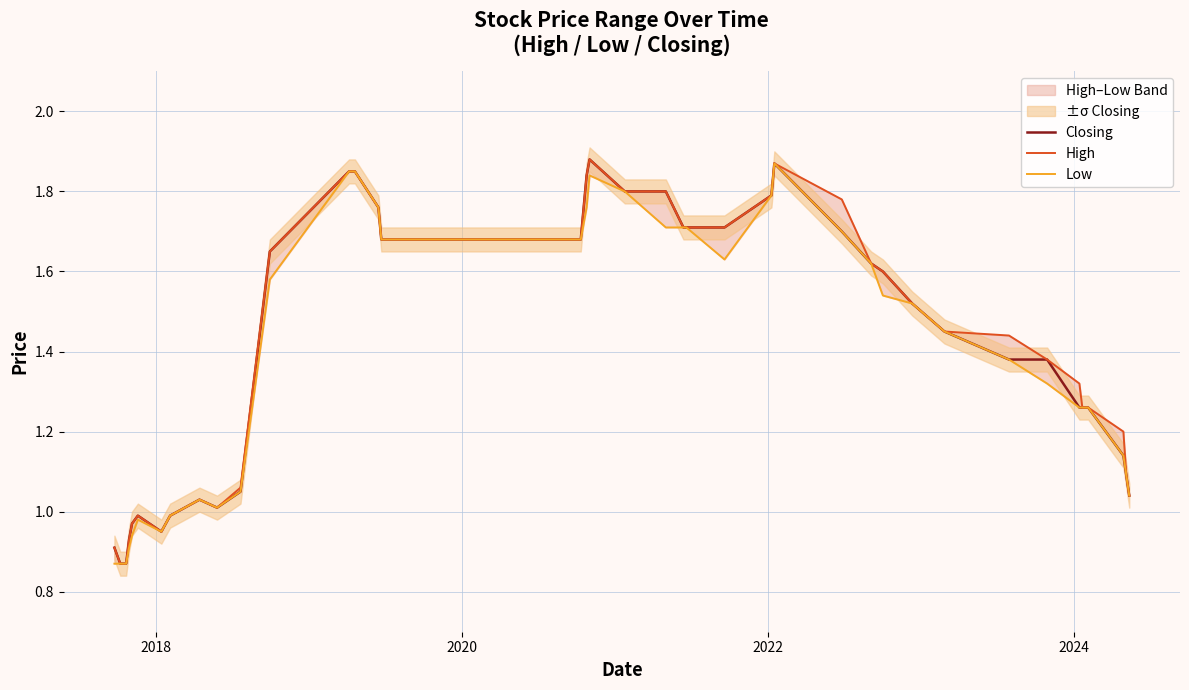

What is the average value of the Low series?

1.4